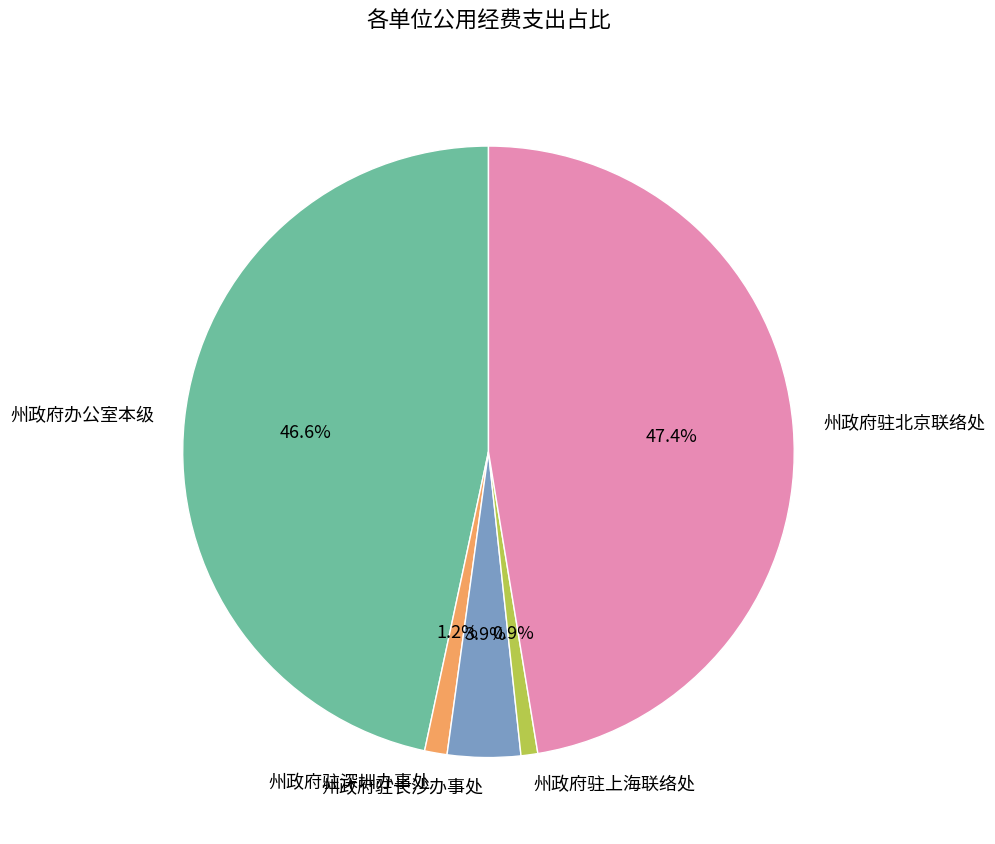

The 州政府办公室本级 slice represents 32% of the pie. True or false?

False